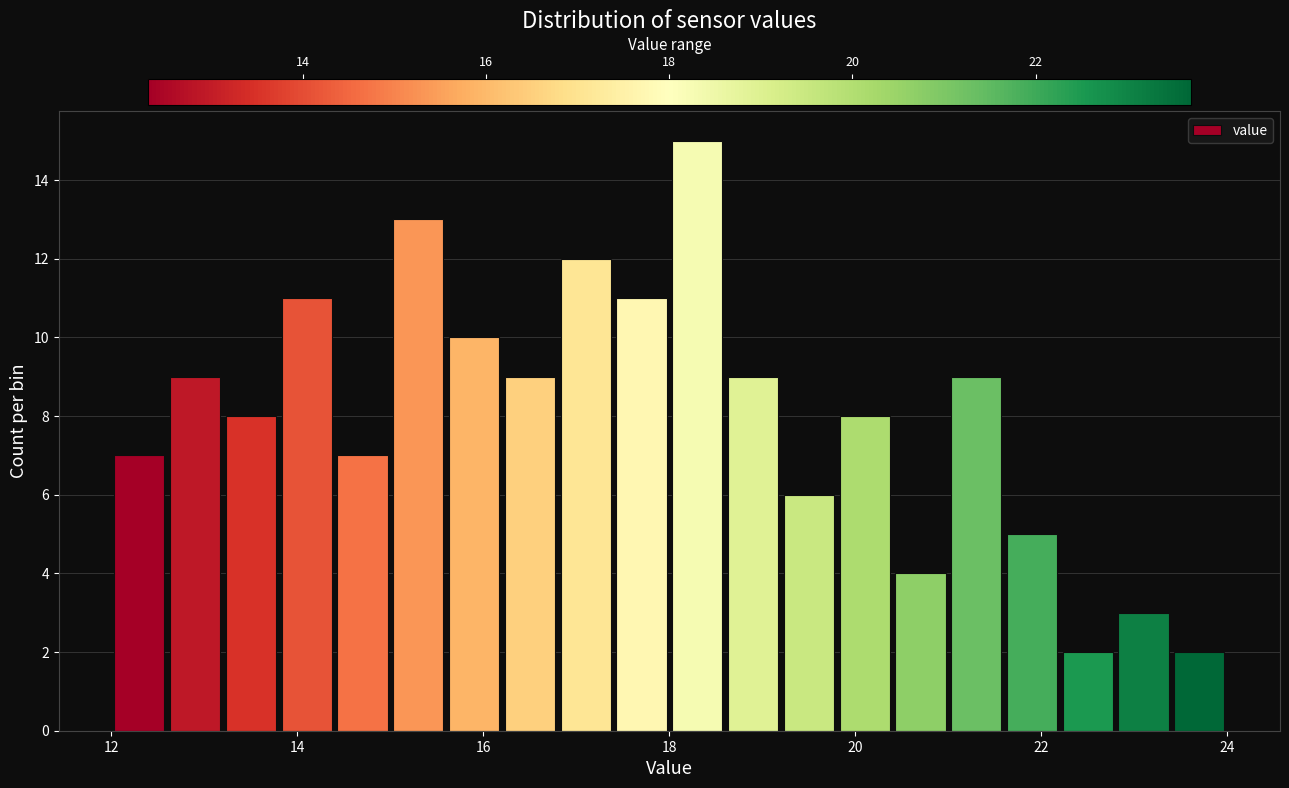

Read against the x-axis, roughly where is the centre of the tallest bar?

18.4